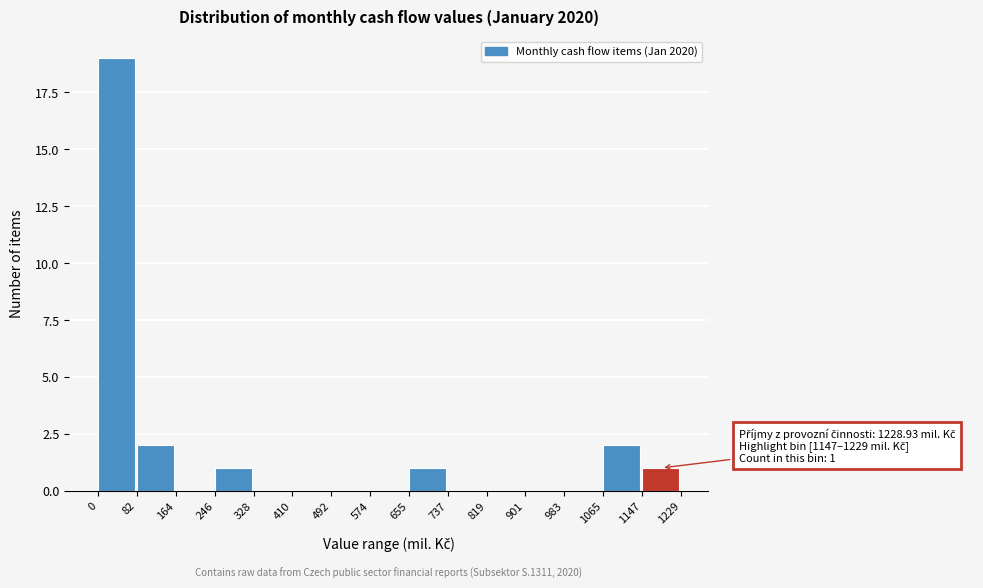

Which range on the x-axis has the tallest bar?

0 to 82